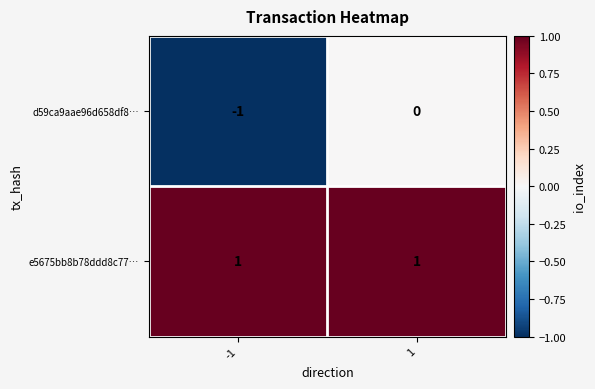

What is the minimum value shown in the chart?

-1